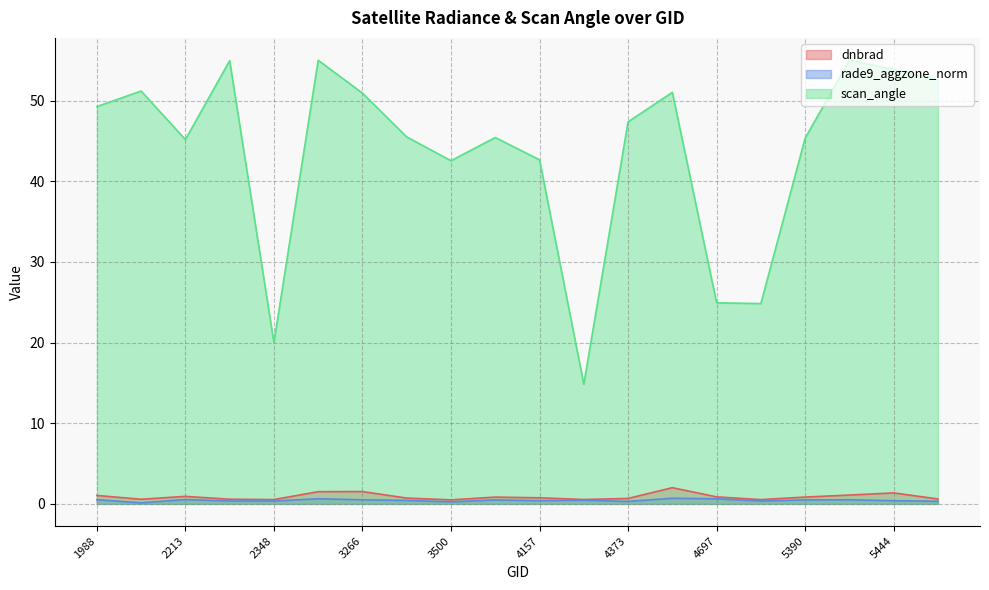

Is the value of rade9_aggzone_norm at 4157 greater than the value of dnbrad at 3500?

No